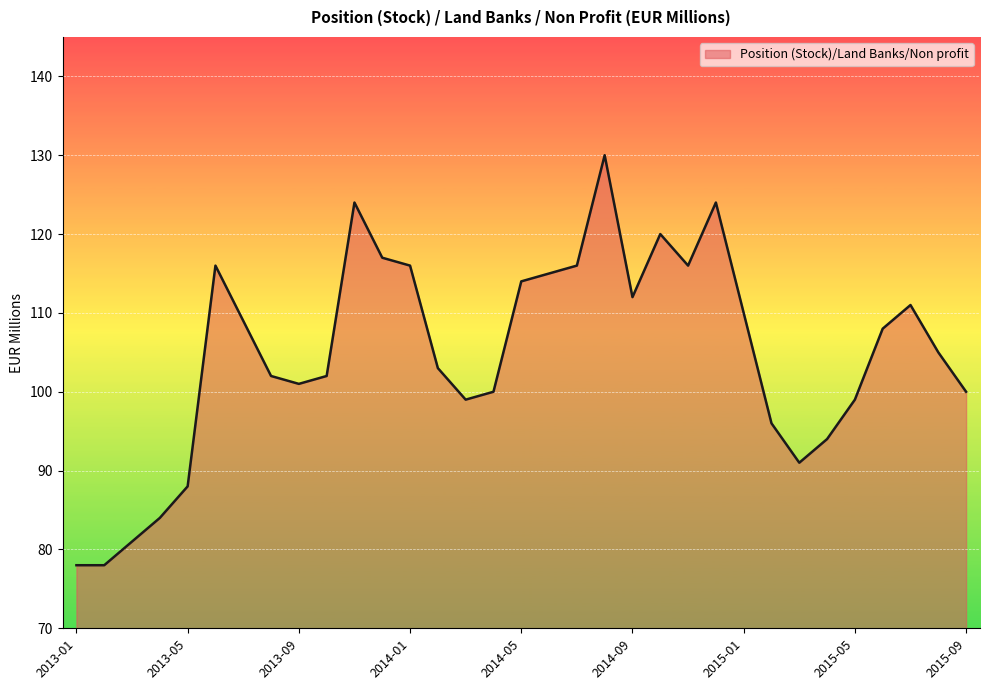

What is the difference between the maximum and minimum values?

52